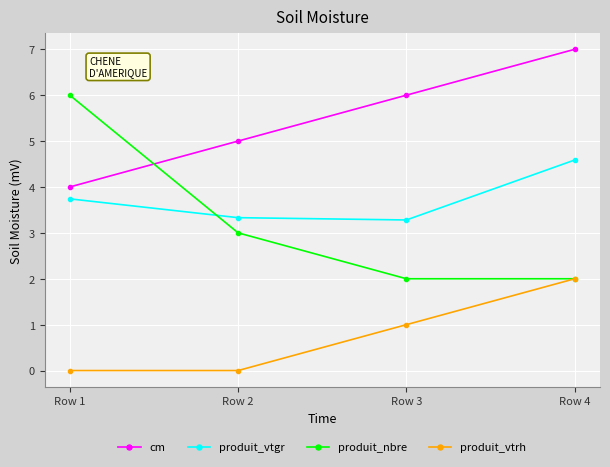

What are all the series names shown in the legend?

cm, produit_vtgr, produit_nbre, produit_vtrh